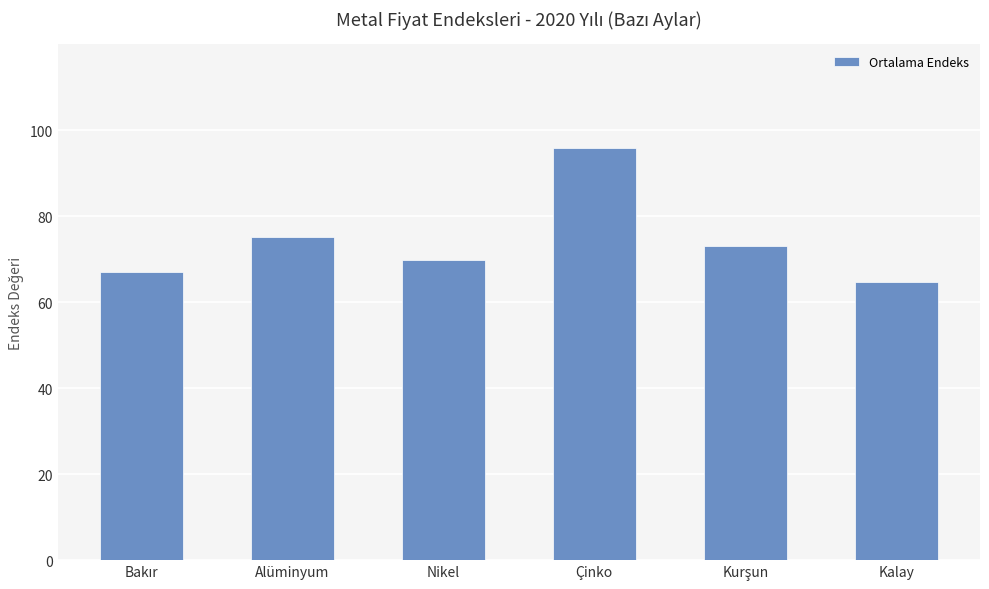

What is the value of the 2nd bar from the left?

75.1